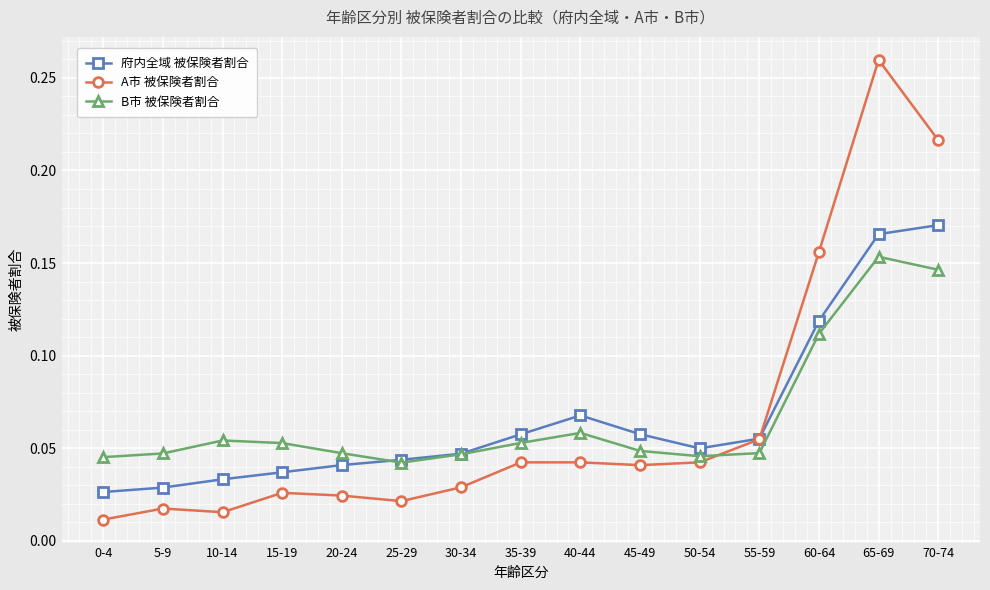

Which series changed the most between 10-14 and 65-69?

A市 被保険者割合